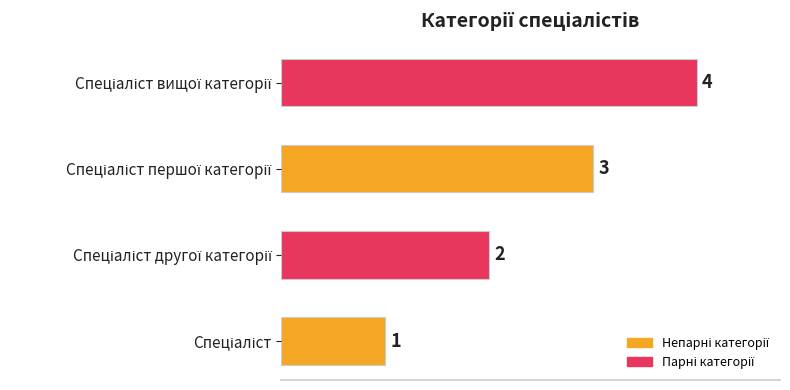

What is the difference between the second highest and second lowest values?

1